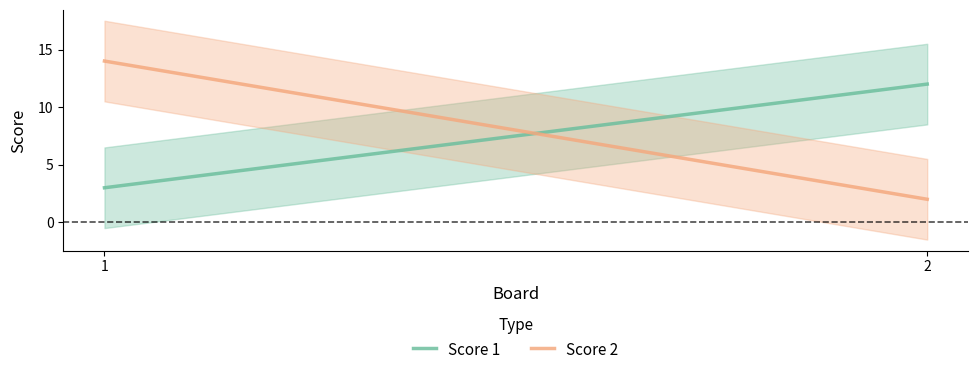

What is the difference between the maximum and minimum values in the Score 2 series?

12